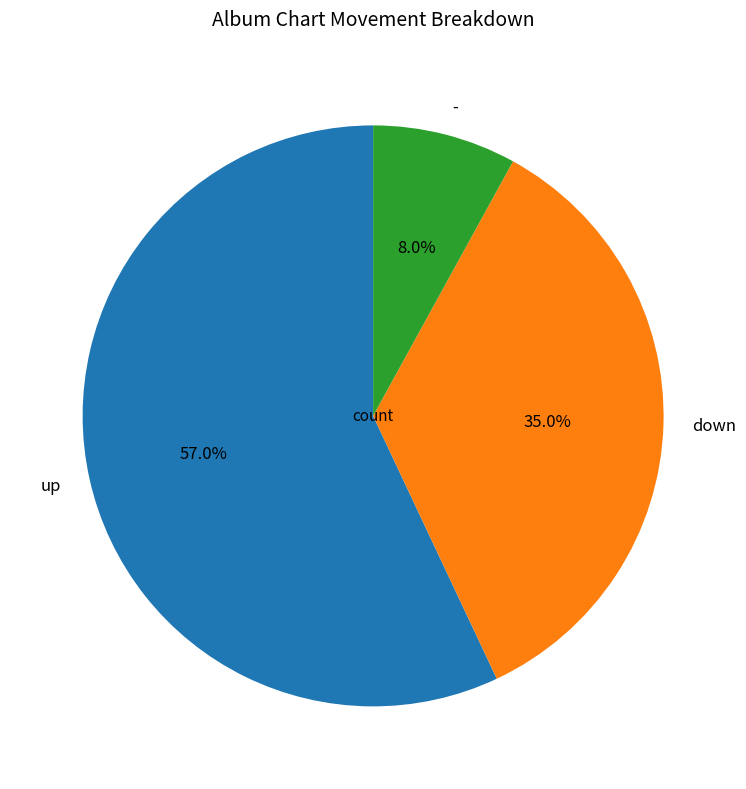

To the nearest percent, what is the average slice percentage?

33%